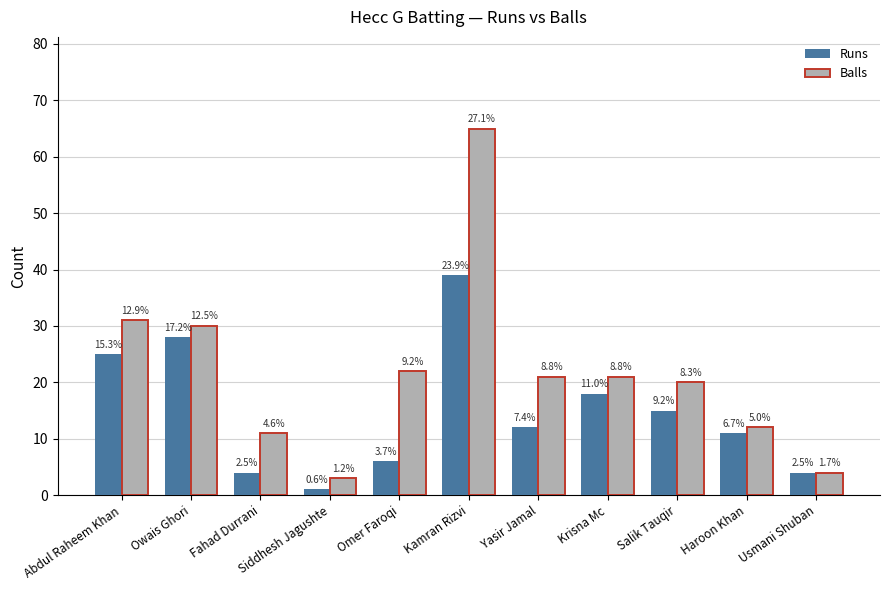

What is the difference between the highest and lowest values at Krisna Mc?

3